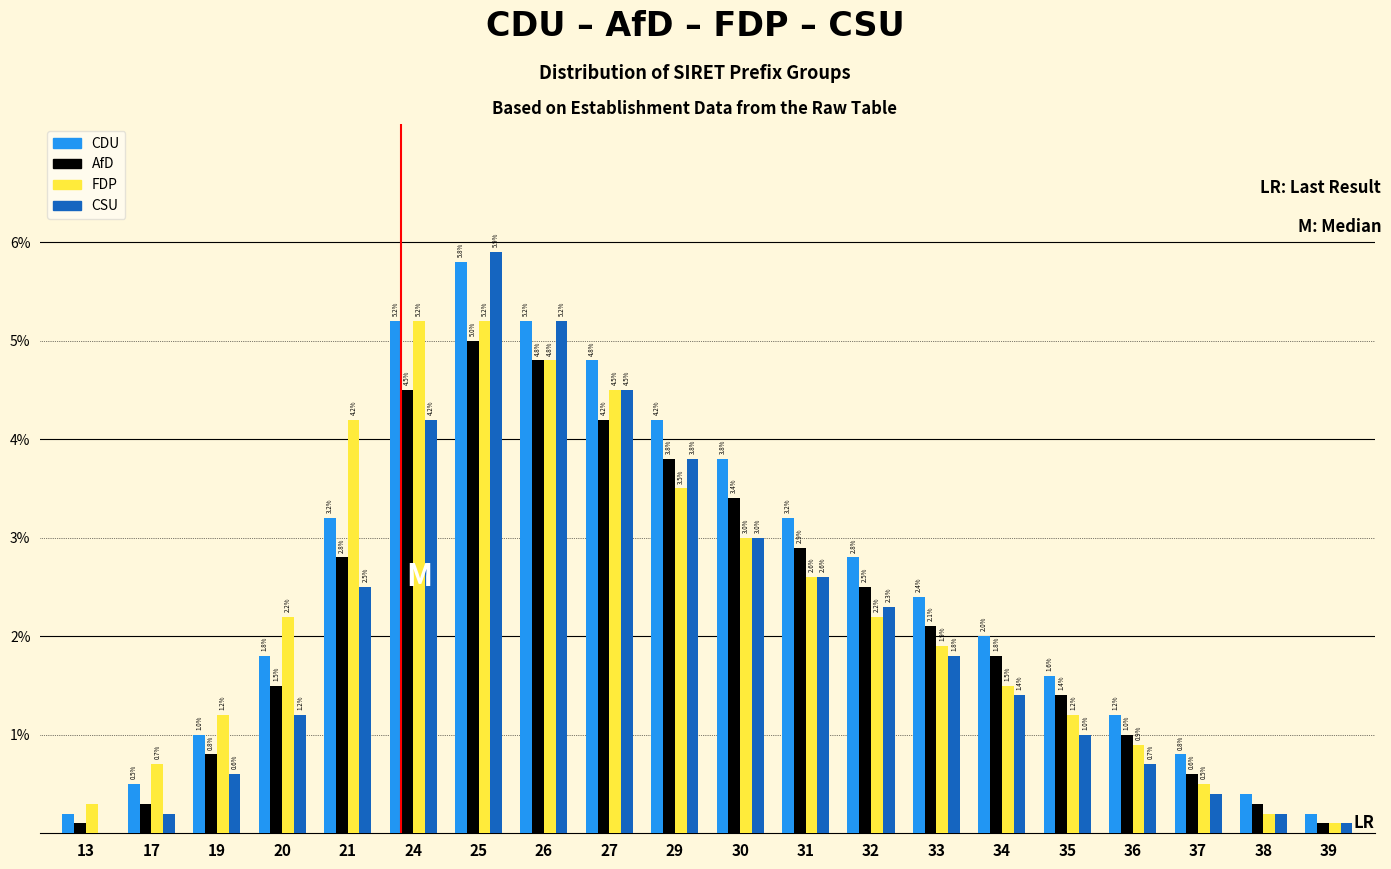

Reading left to right, what are all the values shown in this chart?

CDU: 13=0.2	17=0.5	19=1.0	20=1.8	21=3.2	24=5.2	25=5.8	26=5.2	27=4.8	29=4.2	30=3.8	31=3.2	32=2.8	33=2.4	34=2.0	35=1.6	36=1.2	37=0.8	38=0.4	39=0.2
AfD: 13=0.1	17=0.3	19=0.8	20=1.5	21=2.8	24=4.5	25=5.0	26=4.8	27=4.2	29=3.8	30=3.4	31=2.9	32=2.5	33=2.1	34=1.8	35=1.4	36=1.0	37=0.6	38=0.3	39=0.1
FDP: 13=0.3	17=0.7	19=1.2	20=2.2	21=4.2	24=5.2	25=5.2	26=4.8	27=4.5	29=3.5	30=3.0	31=2.6	32=2.2	33=1.9	34=1.5	35=1.2	36=0.9	37=0.5	38=0.2	39=0.1
CSU: 13=0.0	17=0.2	19=0.6	20=1.2	21=2.5	24=4.2	25=5.9	26=5.2	27=4.5	29=3.8	30=3.0	31=2.6	32=2.3	33=1.8	34=1.4	35=1.0	36=0.7	37=0.4	38=0.2	39=0.1